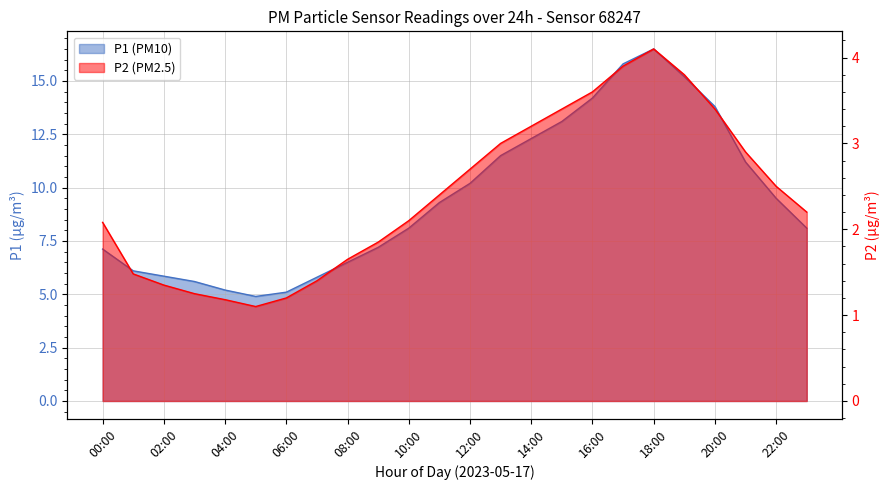

Reading left to right, what are all the values shown in this chart?

P1: 7.1	6.1	5.8	5.6	5.2	4.9	5.1	5.8	6.5	7.2	8.1	9.3	10.2	11.5	12.3	13.1	14.2	15.8	16.5	15.2	13.8	11.2	9.5	8.1
P2: 2.1	1.5	1.4	1.2	1.2	1.1	1.2	1.4	1.6	1.9	2.1	2.4	2.7	3.0	3.2	3.4	3.6	3.9	4.1	3.8	3.4	2.9	2.5	2.2